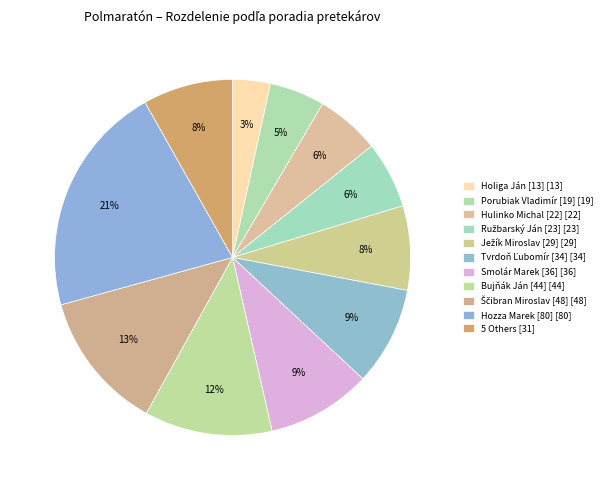

How many segments does this pie chart have?

11